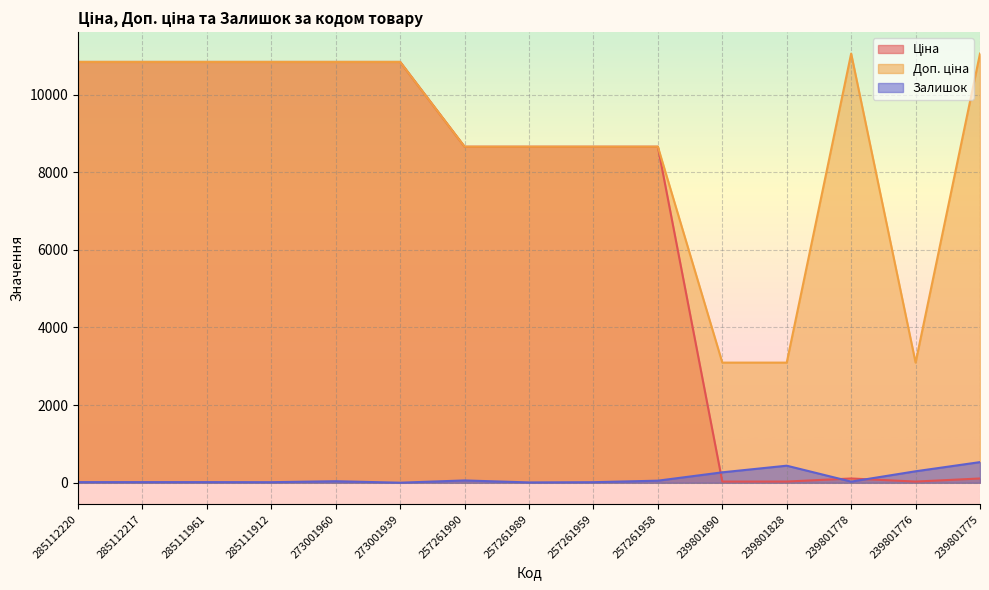

What is the spread (max minus min) of values at 239801828?

3064.1